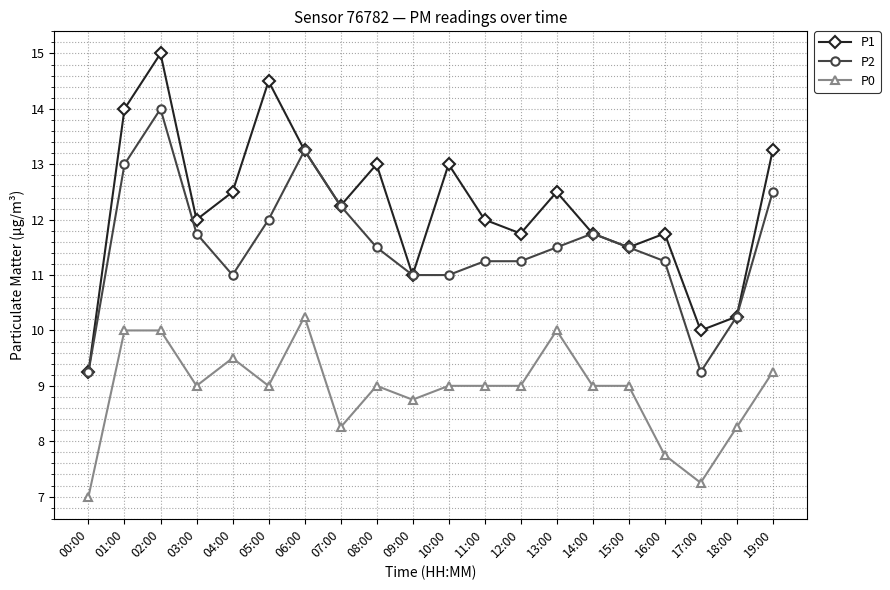

Which series has the largest range (max minus min)?

P1